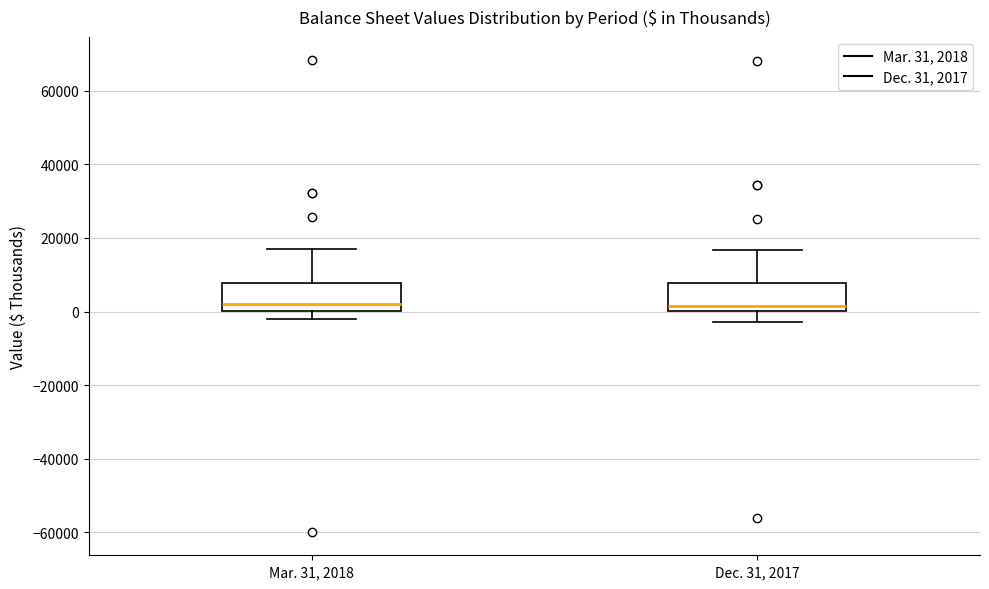

Reading left to right, read every box against the y-axis: the position of its median line, the range the box covers, and the ends of its whiskers. The values are not printed on the chart, so give them approximately, as read against the axis.

Mar. 31, 2018: median 2000, box 0 to 8000, whiskers -2000 to 18000
Dec. 31, 2017: median 2000, box 0 to 8000, whiskers -2000 to 16000